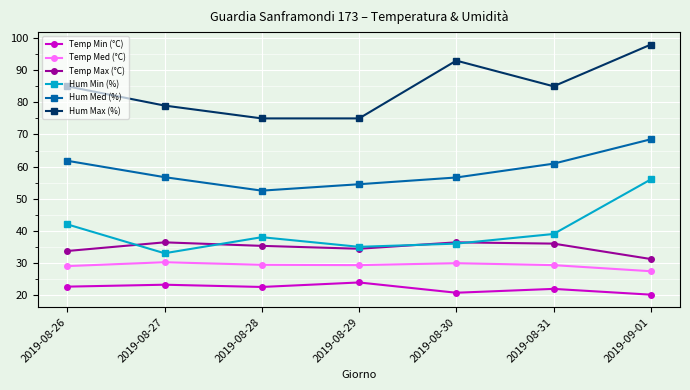

What is the spread (max minus min) of values at 2019-08-29?

51.1